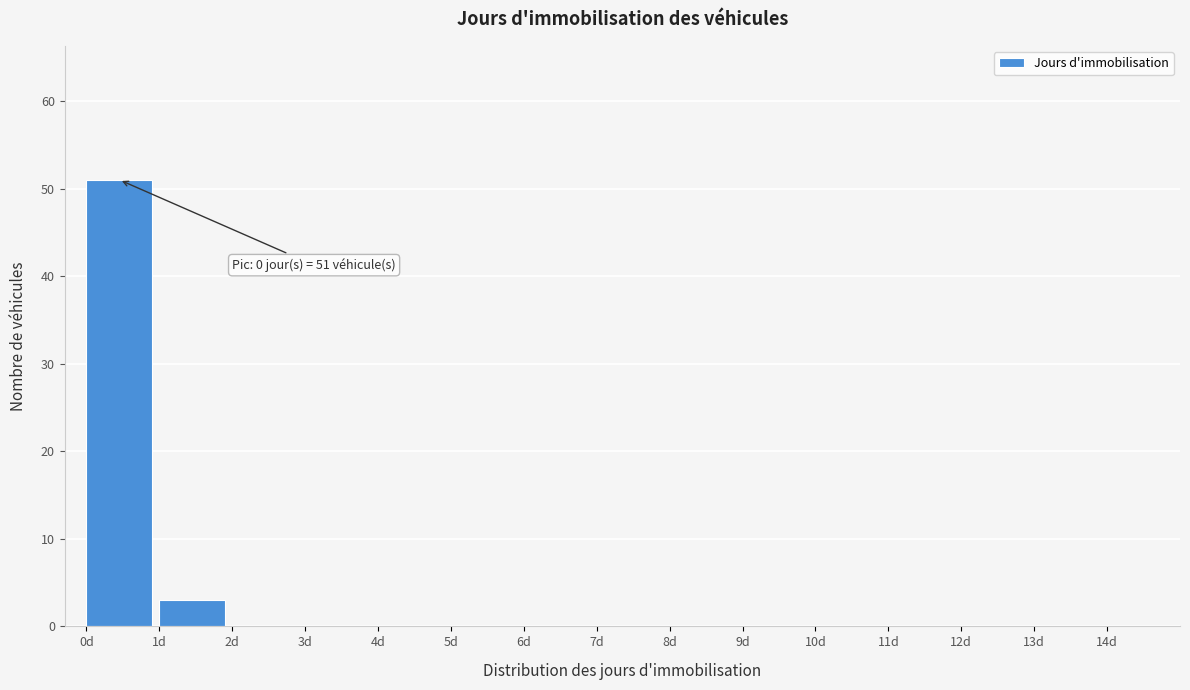

Over which range of the x-axis is the bar tallest?

0 to 1